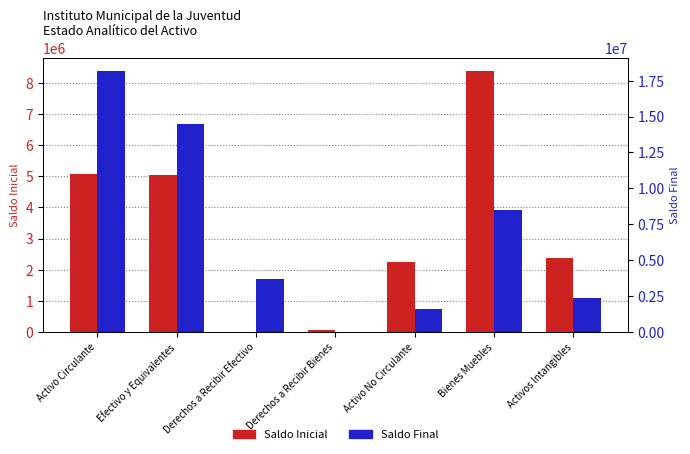

Reading right to left, list all the values displayed in this chart.

Saldo Inicial: 2364857.7	8379308.2	2240722.7	47792.0	7987.3	5031128.3	5086907.6
Saldo Final: 2364857.7	8487512.9	1566809.6	0.0	3716472.4	14446221.2	18162693.6